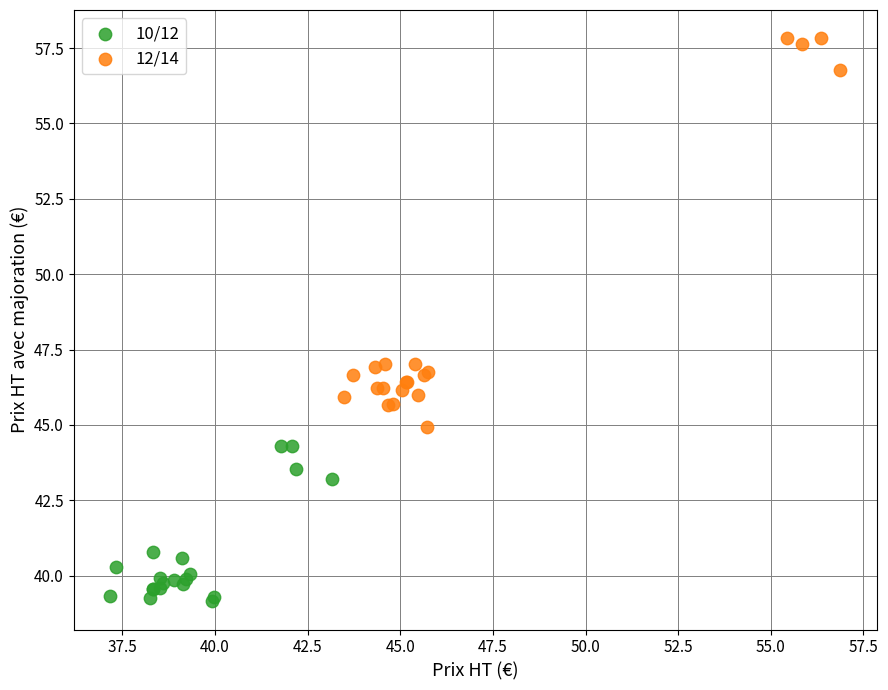

What are all the series names shown in the legend?

10/12, 12/14